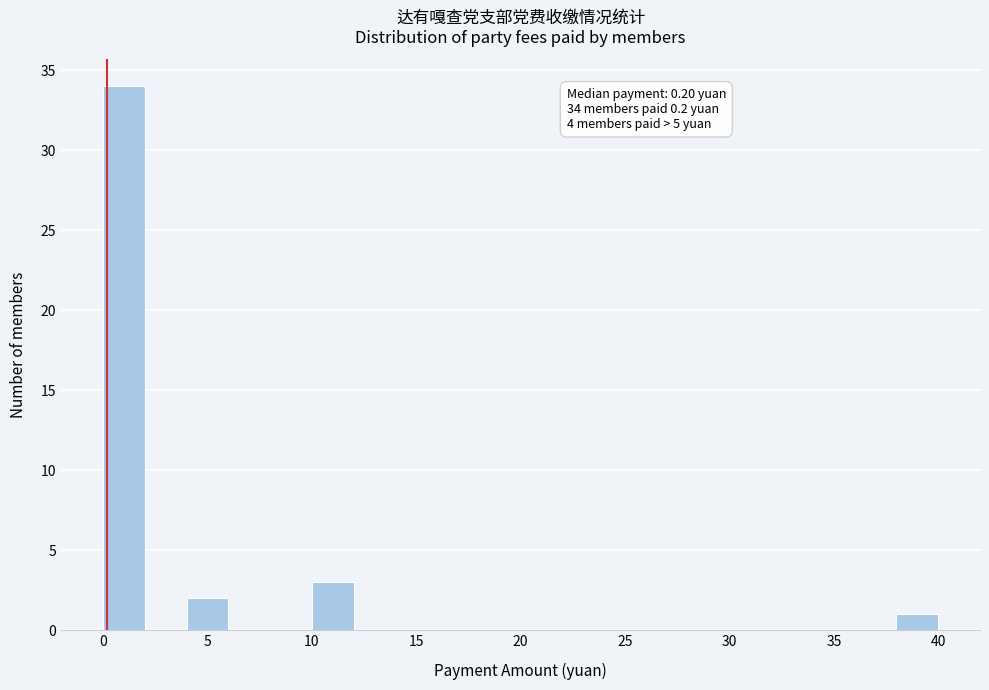

Which range on the x-axis has the tallest bar?

0 to 2